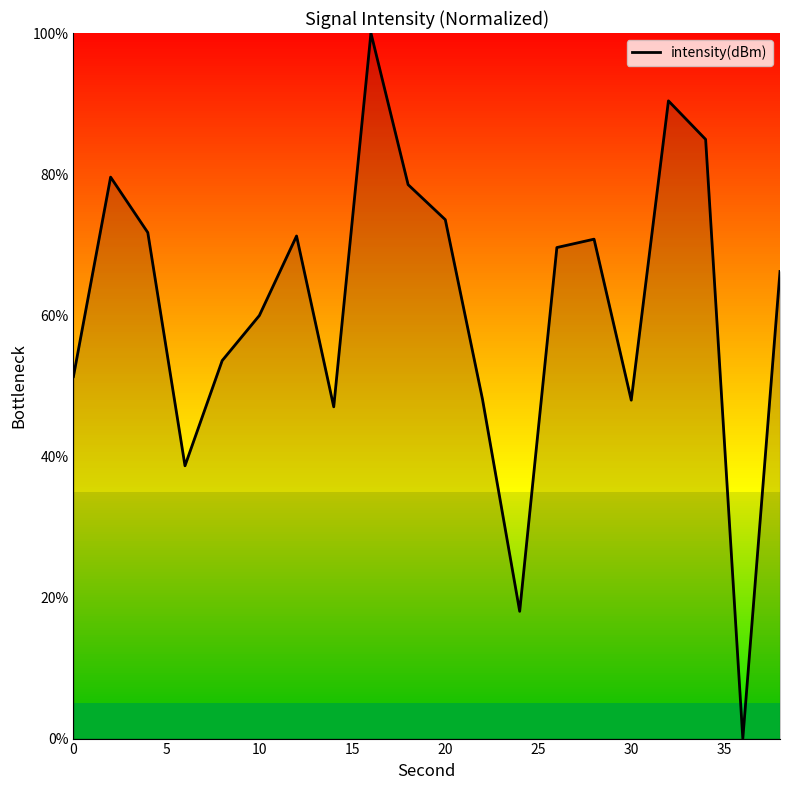

What is the greatest value displayed?

100.0